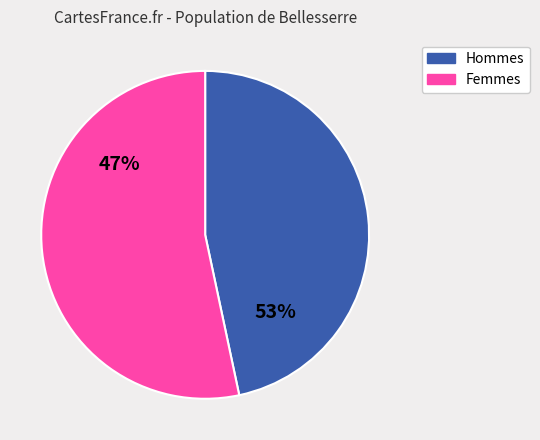

Do 2 and 8 together represent more than half of the pie?

No